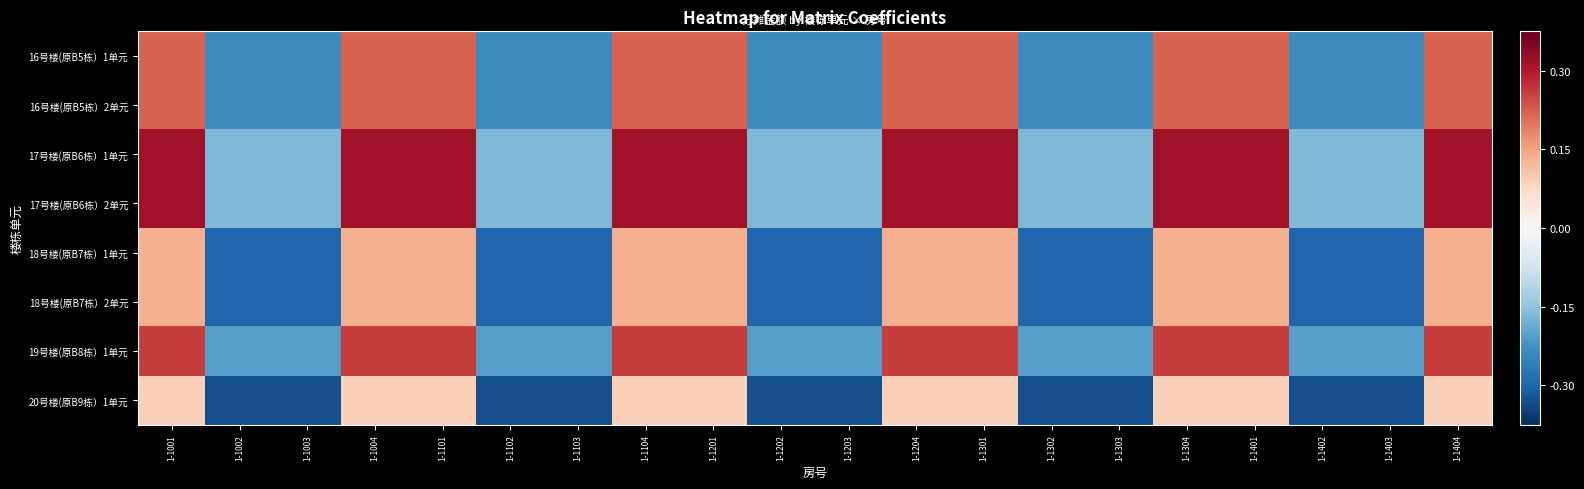

What is the maximum value shown in the chart?

0.4